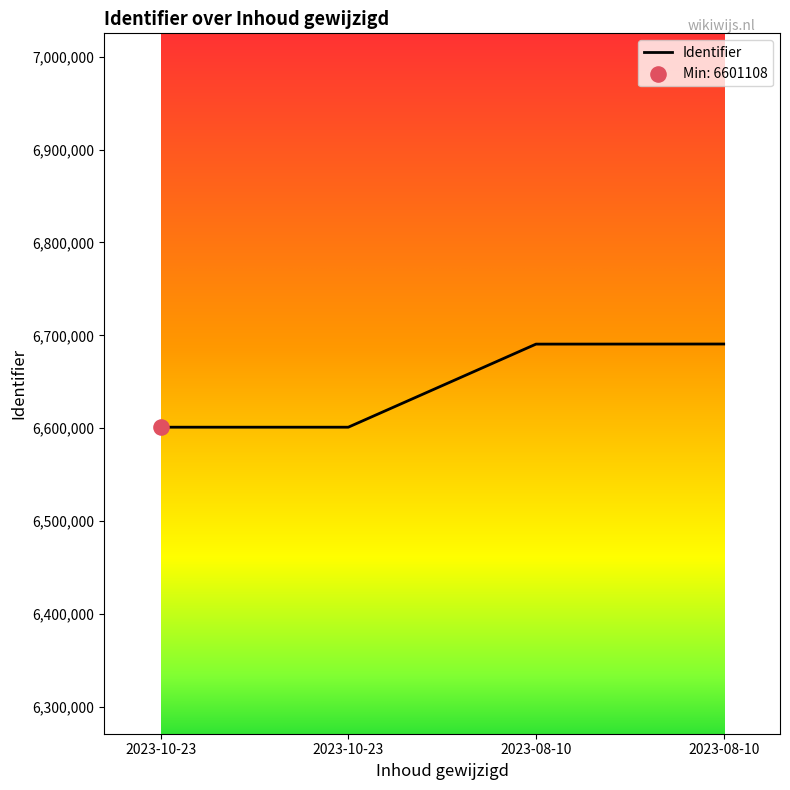

Approximately how many times larger is the value at 2023-08-10 compared to 2023-10-23?

1.0